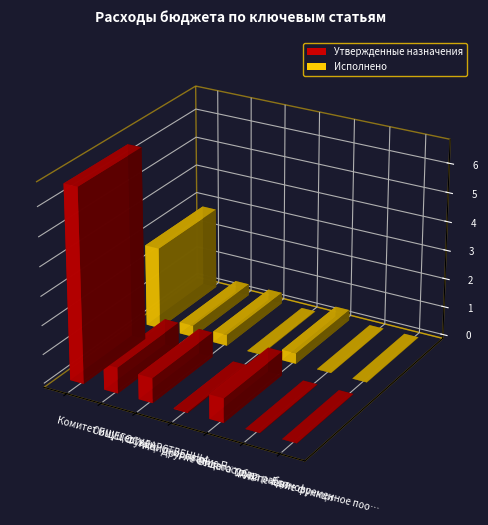

What is the label of the 4th bar from the left?

Другие общегосударственные вопросы